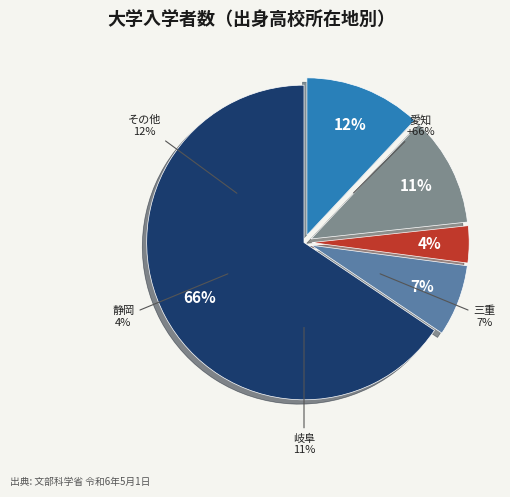

The 静岡 slice represents 4% of the pie. True or false?

True